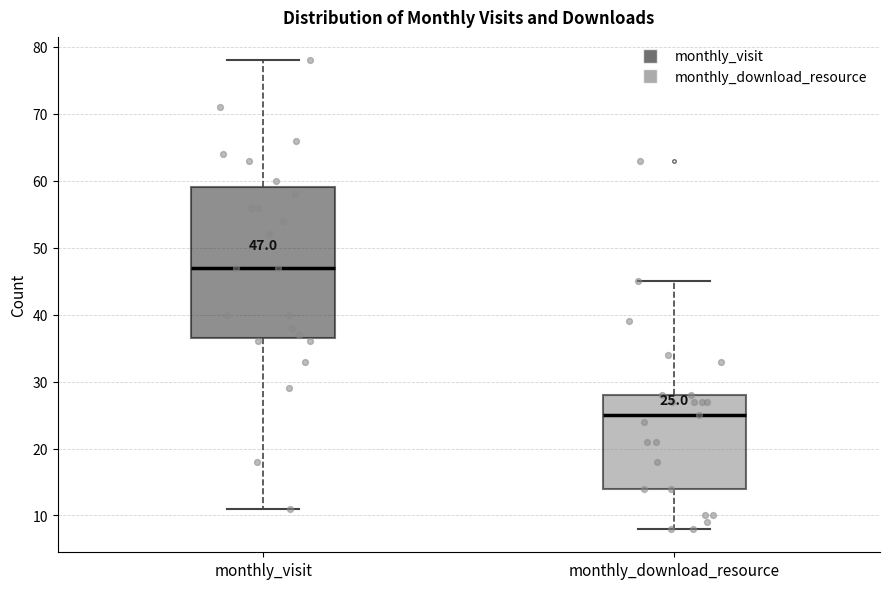

Which box's median line is the highest?

monthly_visit